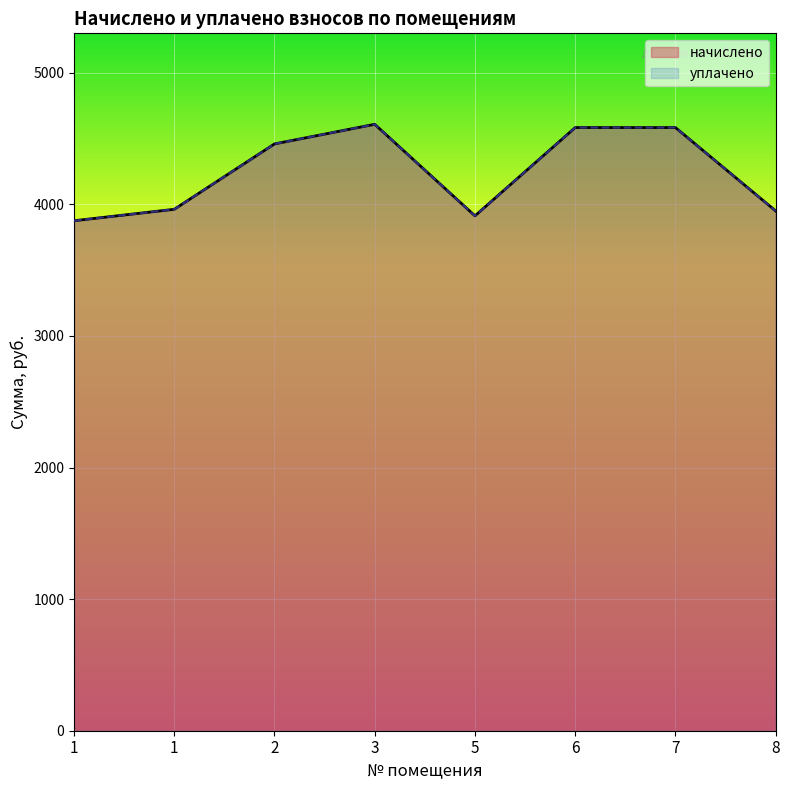

Rank the series by their maximum value, from lowest to highest.

начислено, уплачено